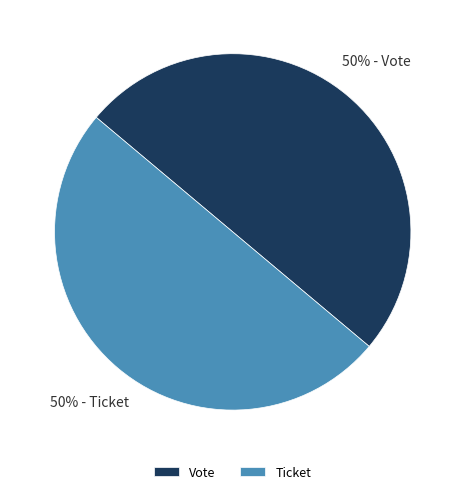

Approximately how many times larger is the value at Vote compared to Ticket?

1.0